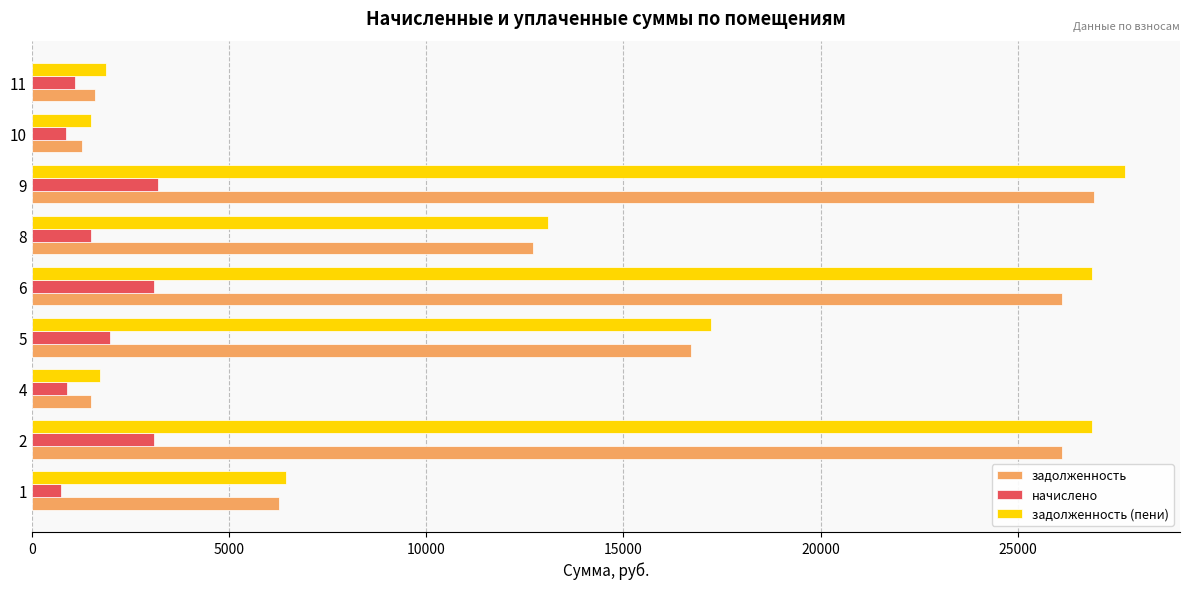

The value of задолженность at 1 is 8825.3. True or false?

False